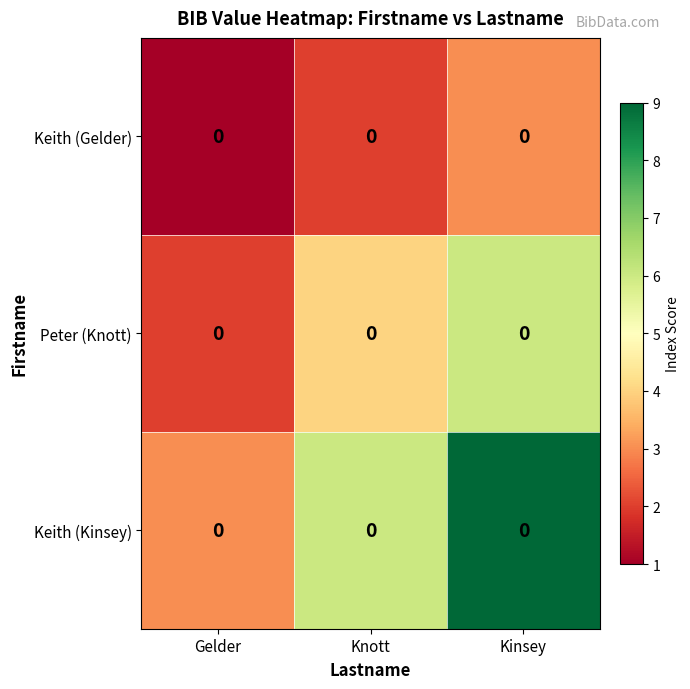

Rank the series by their average value, from lowest to highest.

Keith (Gelder), Peter (Knott), Keith (Kinsey)